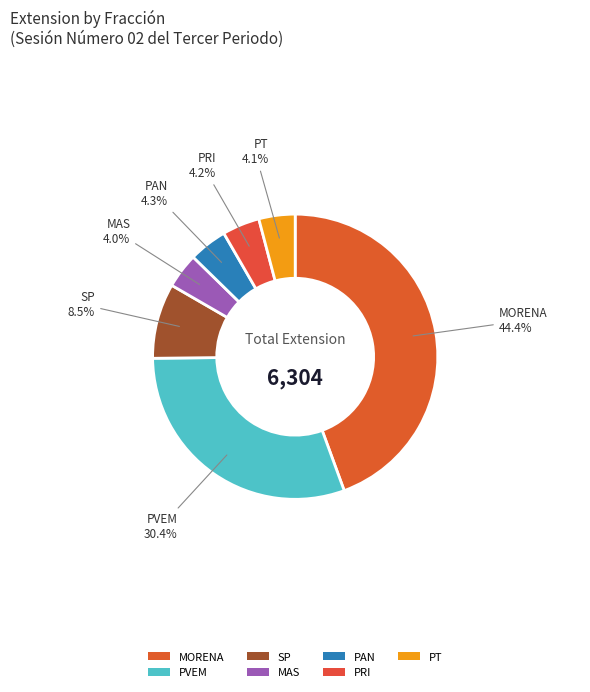

Do PVEM and MORENA together represent more than half of the pie?

Yes